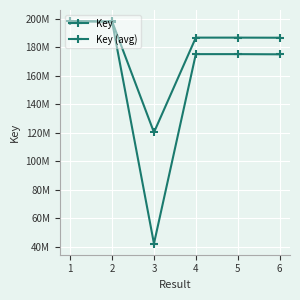

What is the difference between the maximum and second lowest values in the Key (avg) series?

11647371.0